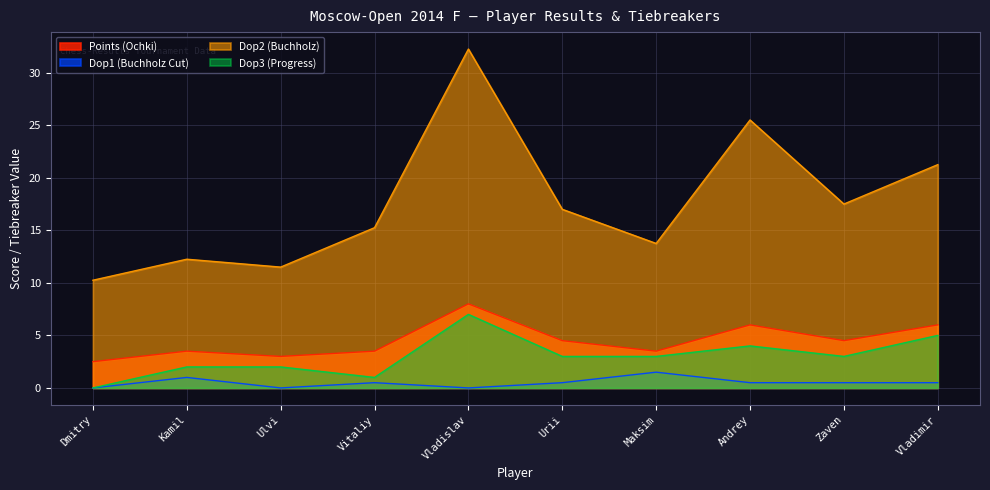

Which series has the largest range (max minus min)?

Dop2 (Buchholz)